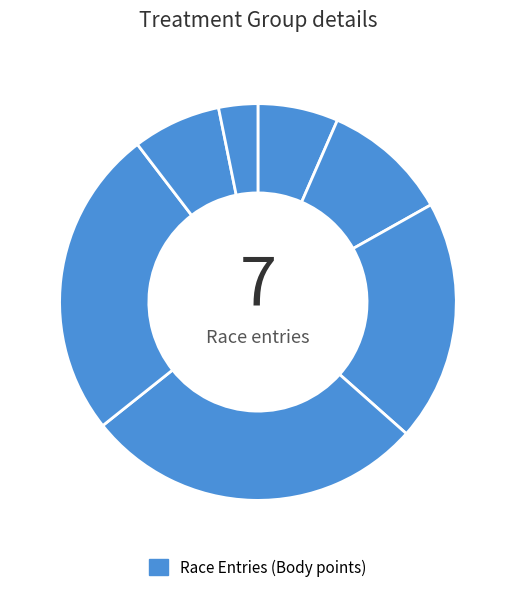

Which slice is the smallest?

111724